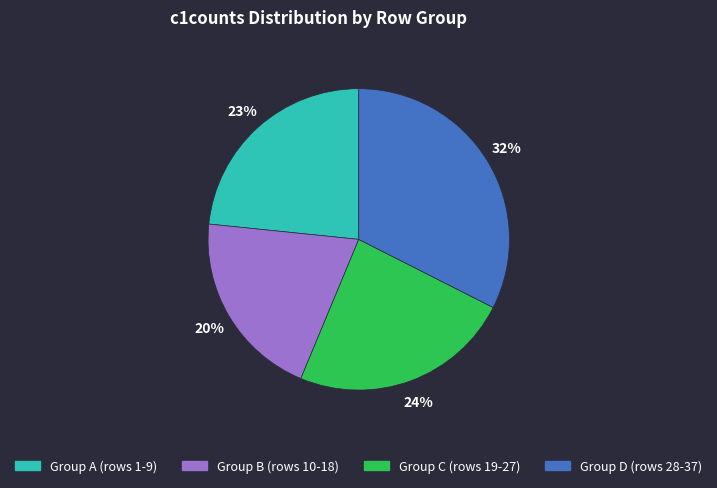

Does any single category account for the majority?

No